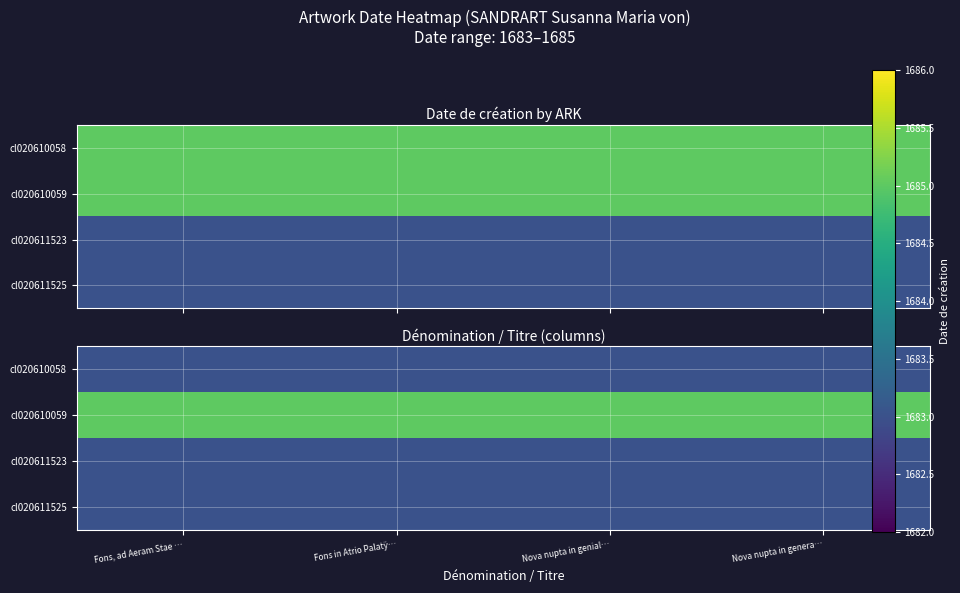

At Fons, ad Aeram Stae …, list the series in order from largest to smallest.

cl020610059, cl020610058, cl020611523, cl020611525